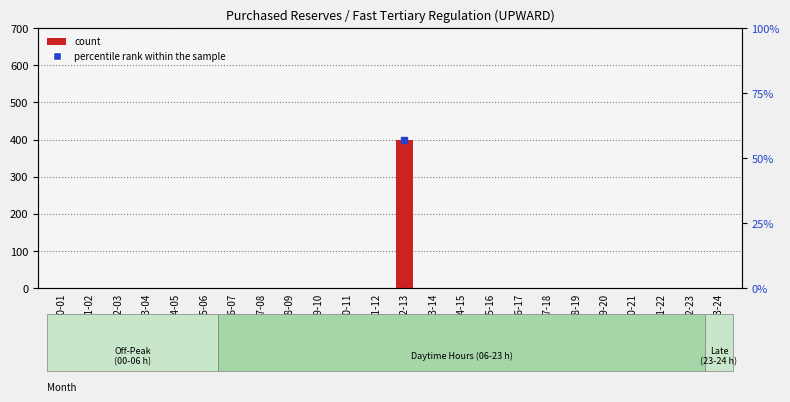

How many data points are above 0?

1